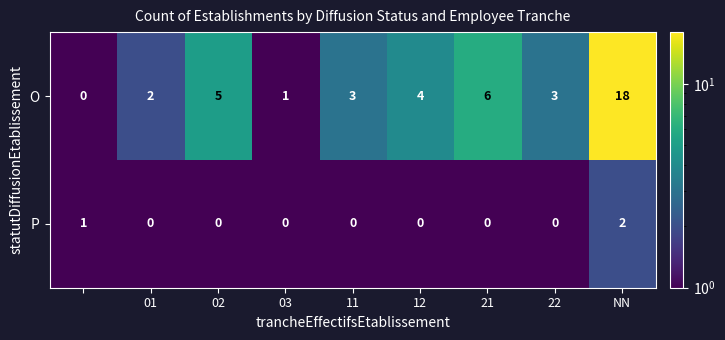

Which series has the largest total across all categories?

O